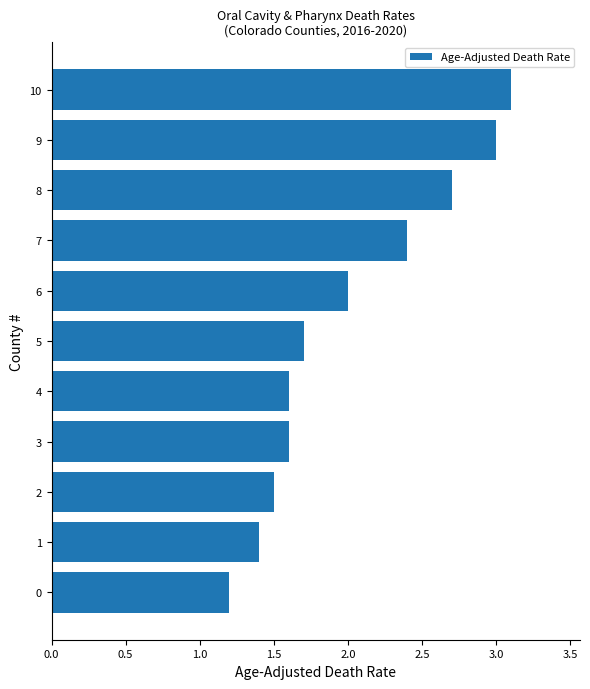

How many bars are there in total?

11